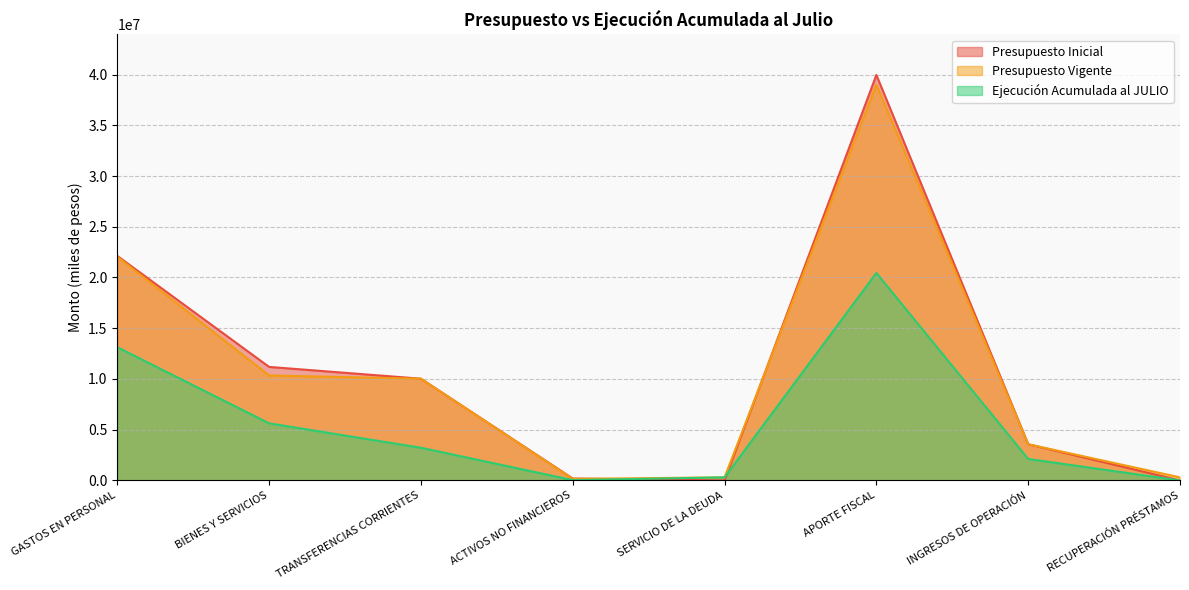

What position from the right is SERVICIO DE LA DEUDA?

4